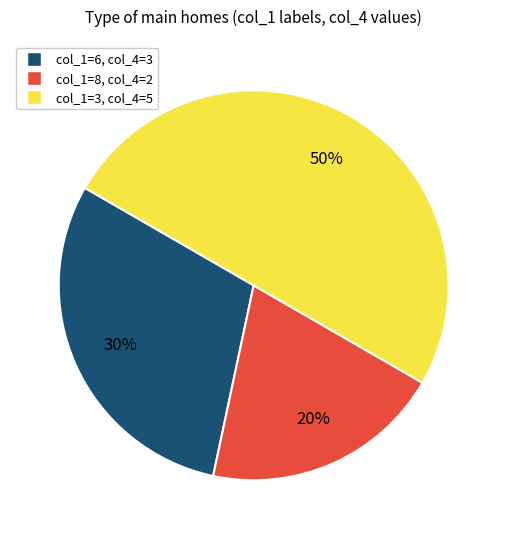

Rank the categories by value from highest to lowest.

col_1=3, col_4=5, col_1=6, col_4=3, col_1=8, col_4=2